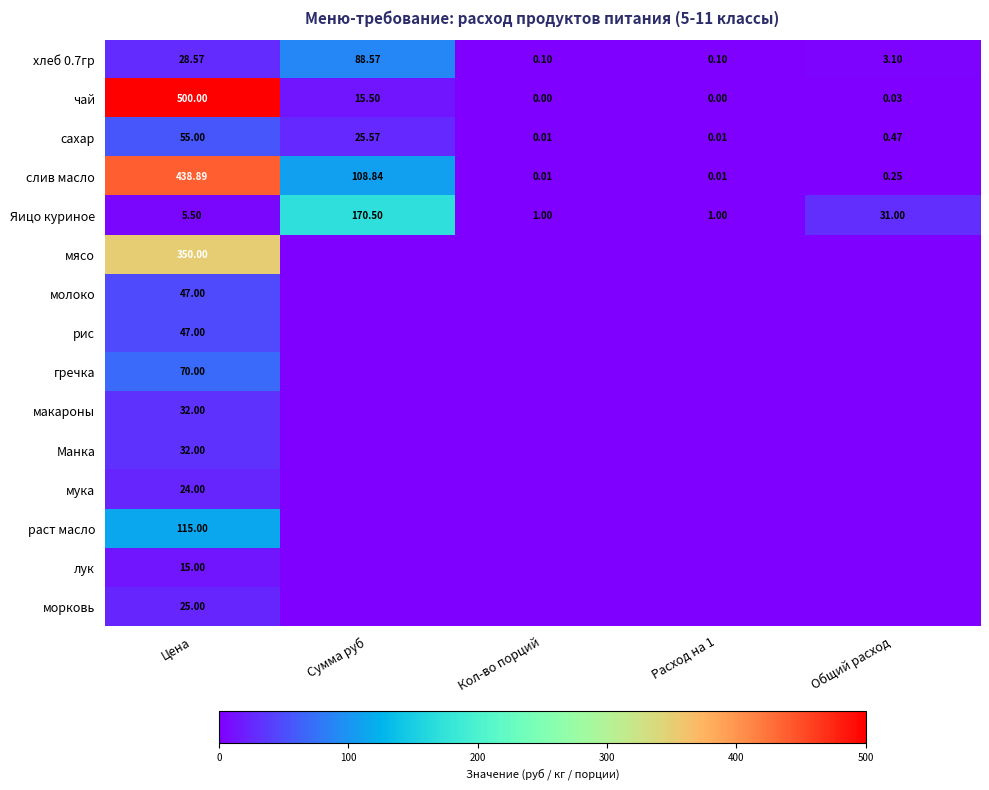

What is the average value of the сахар series?

16.2